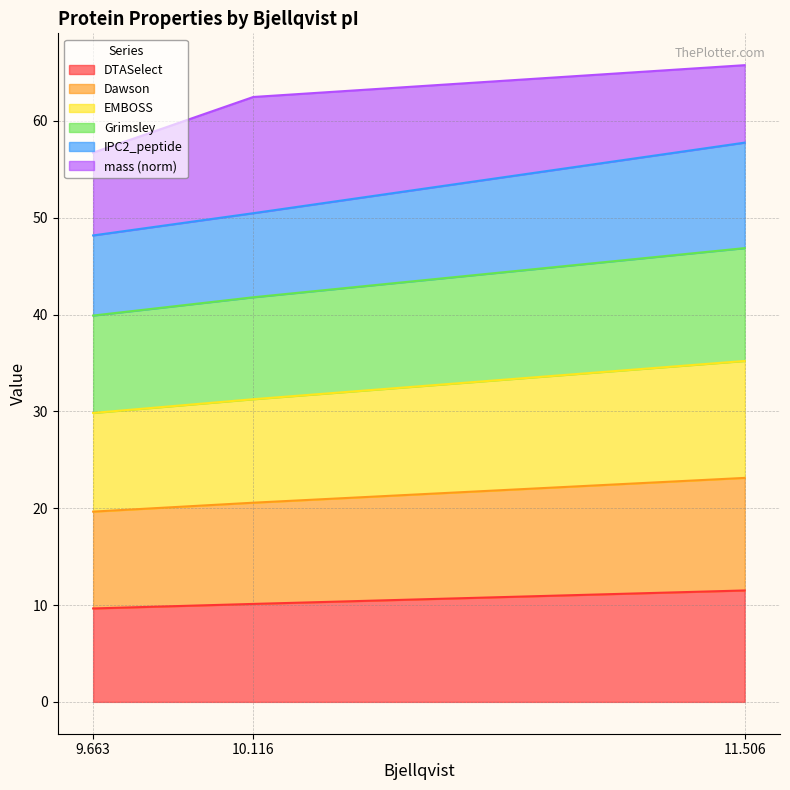

What is the maximum value for DTASelect?

11.5